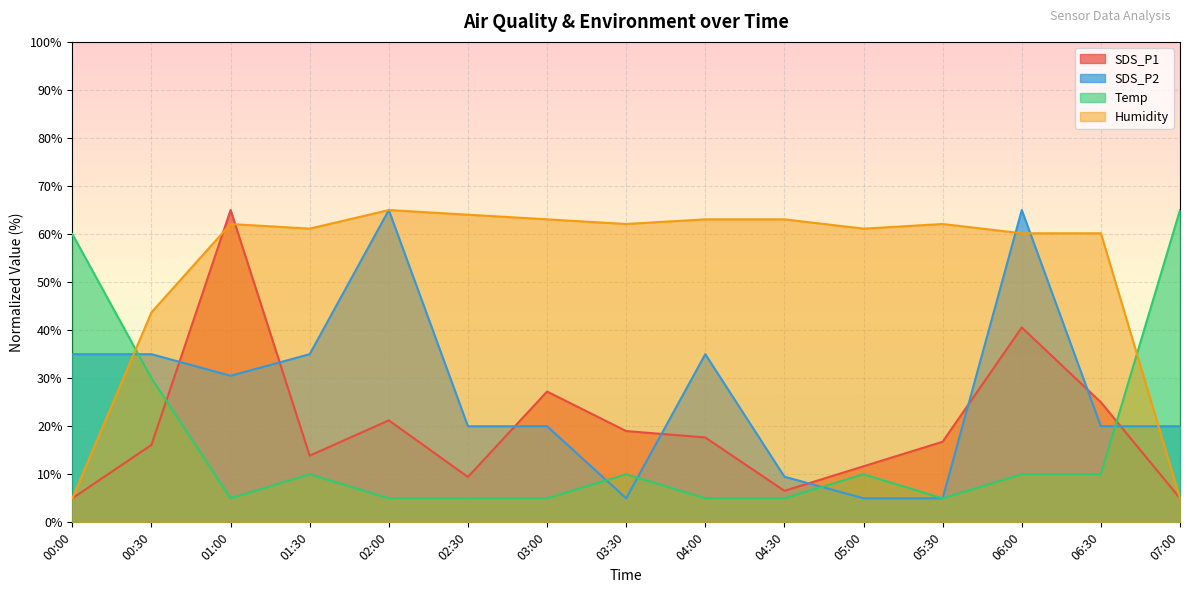

How many categories are shown in the chart?

15